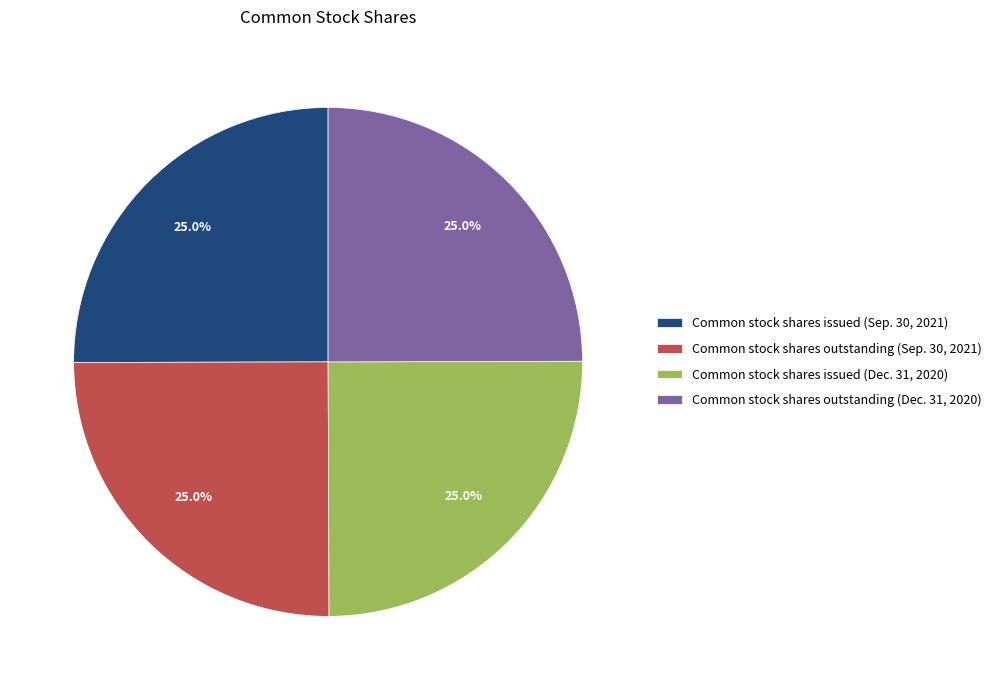

Is there a majority slice in this chart?

No